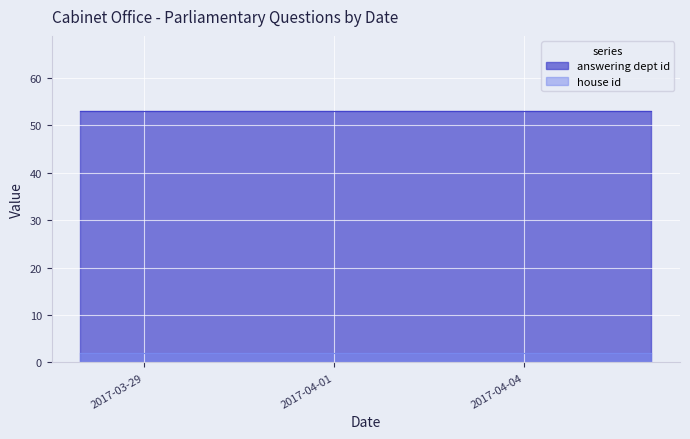

Reading left to right, what are all the values shown in this chart?

answering dept id: 53	53	53	53	53	53	53	53	53	53
house id: 2	2	2	2	2	2	2	2	2	2